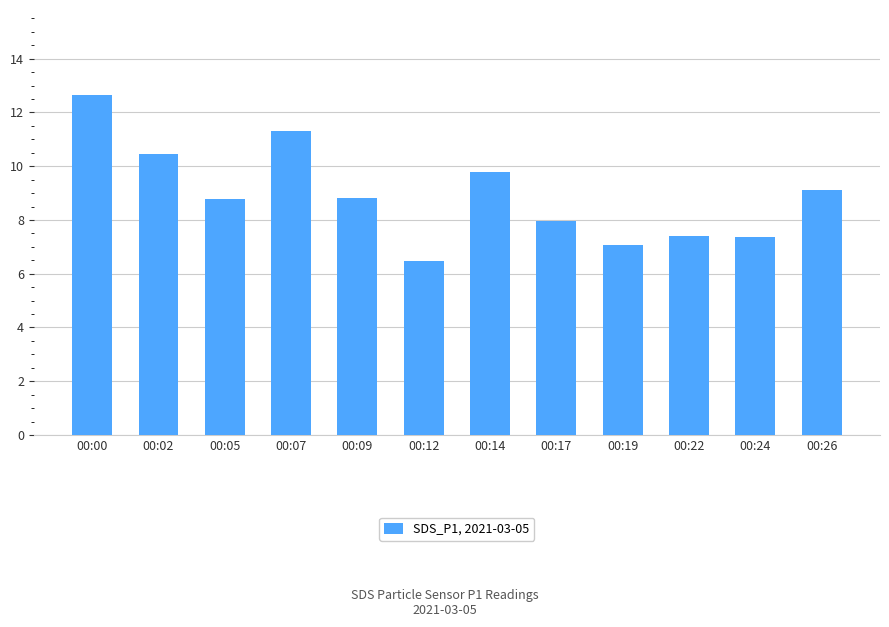

What is the ratio of the value at 00:02 to the value at 00:17?

1.3